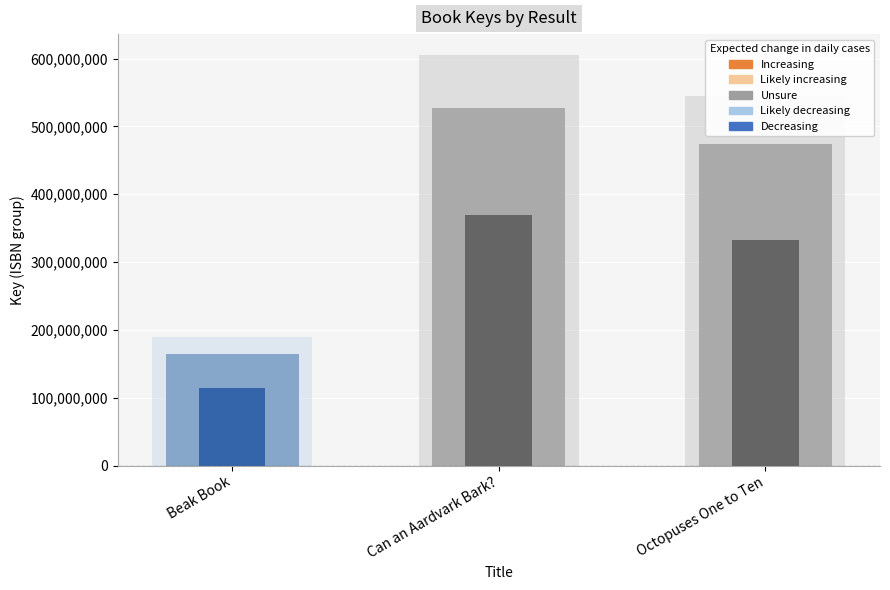

What is the total value across all series at Can an Aardvark Bark??

895530889.2